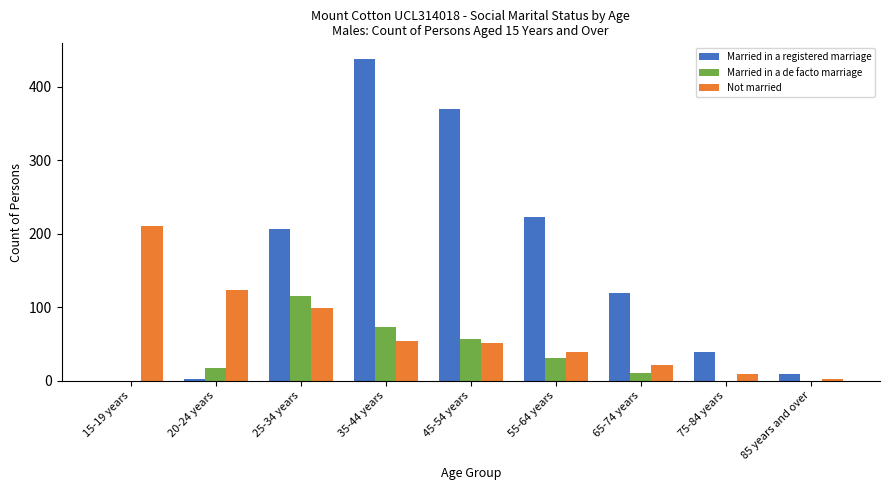

Reading left to right, list all the values displayed in this chart.

Married in a registered marriage: 0	3	206	437	369	223	119	39	9
Married in a de facto marriage: 0	18	115	73	57	31	10	0	0
Not married: 211	124	99	54	52	39	21	9	3